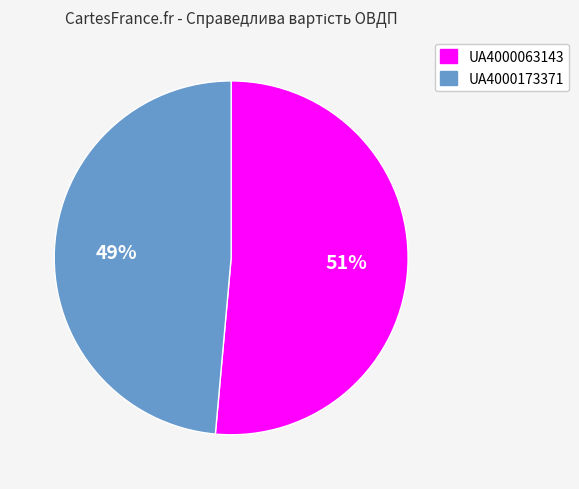

Which category has the smallest portion of the pie?

UA4000173371